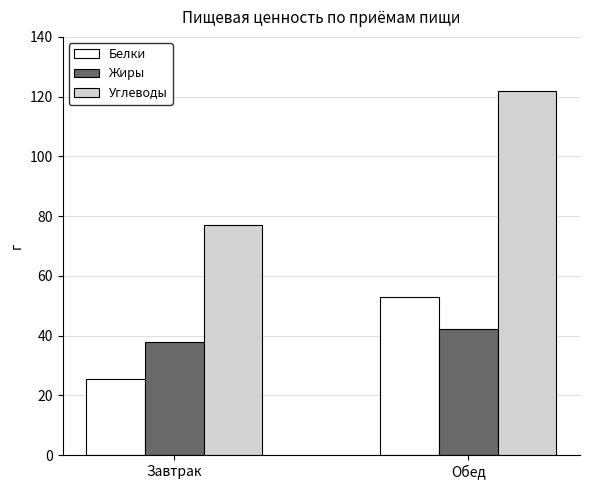

True or false: Жиры has a value of 42.1 at Обед.

True